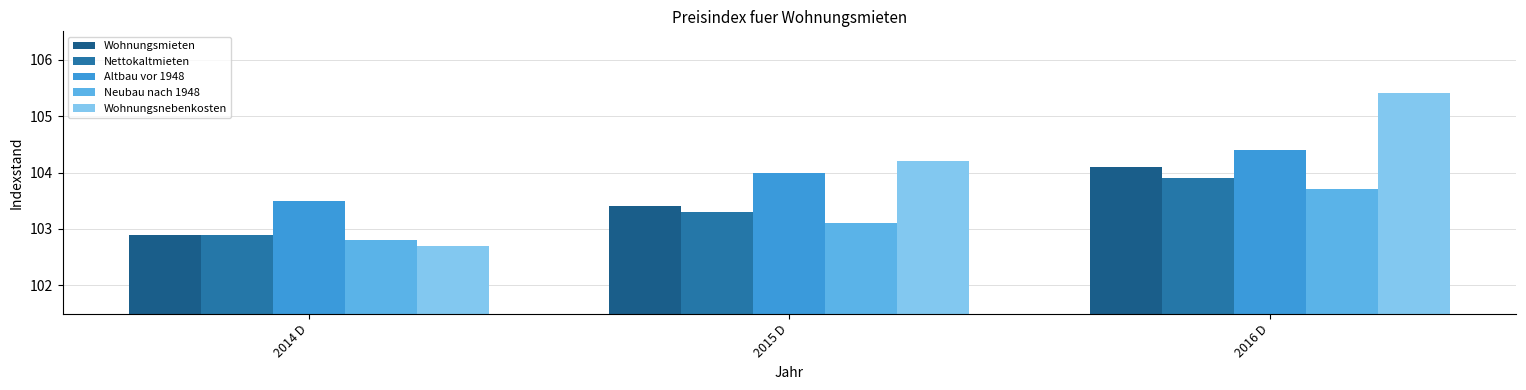

What position from the left is 2014 D?

1